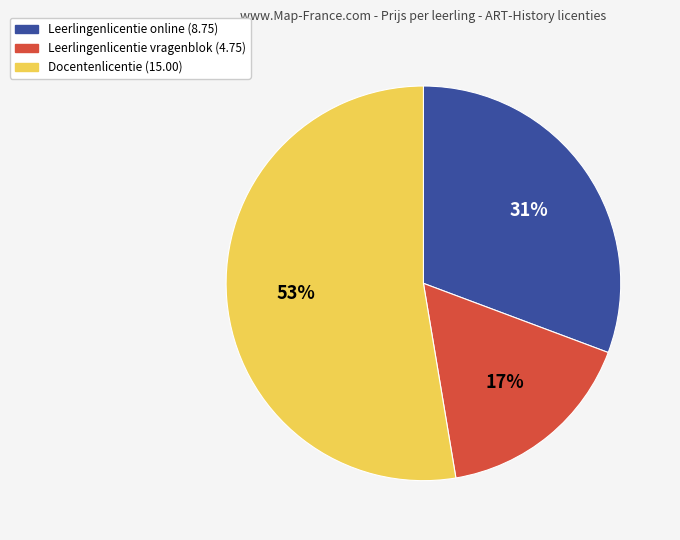

Do Leerlingenlicentie online (8.75) and Leerlingenlicentie vragenblok (4.75) together represent more than half of the pie?

No